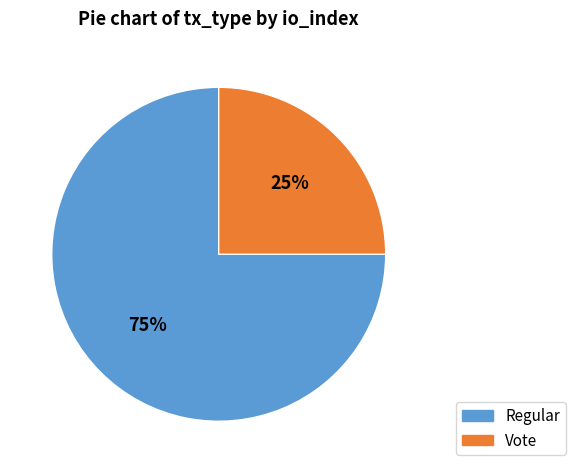

To the nearest percent, what is the difference between the largest and smallest slice percentages?

50%